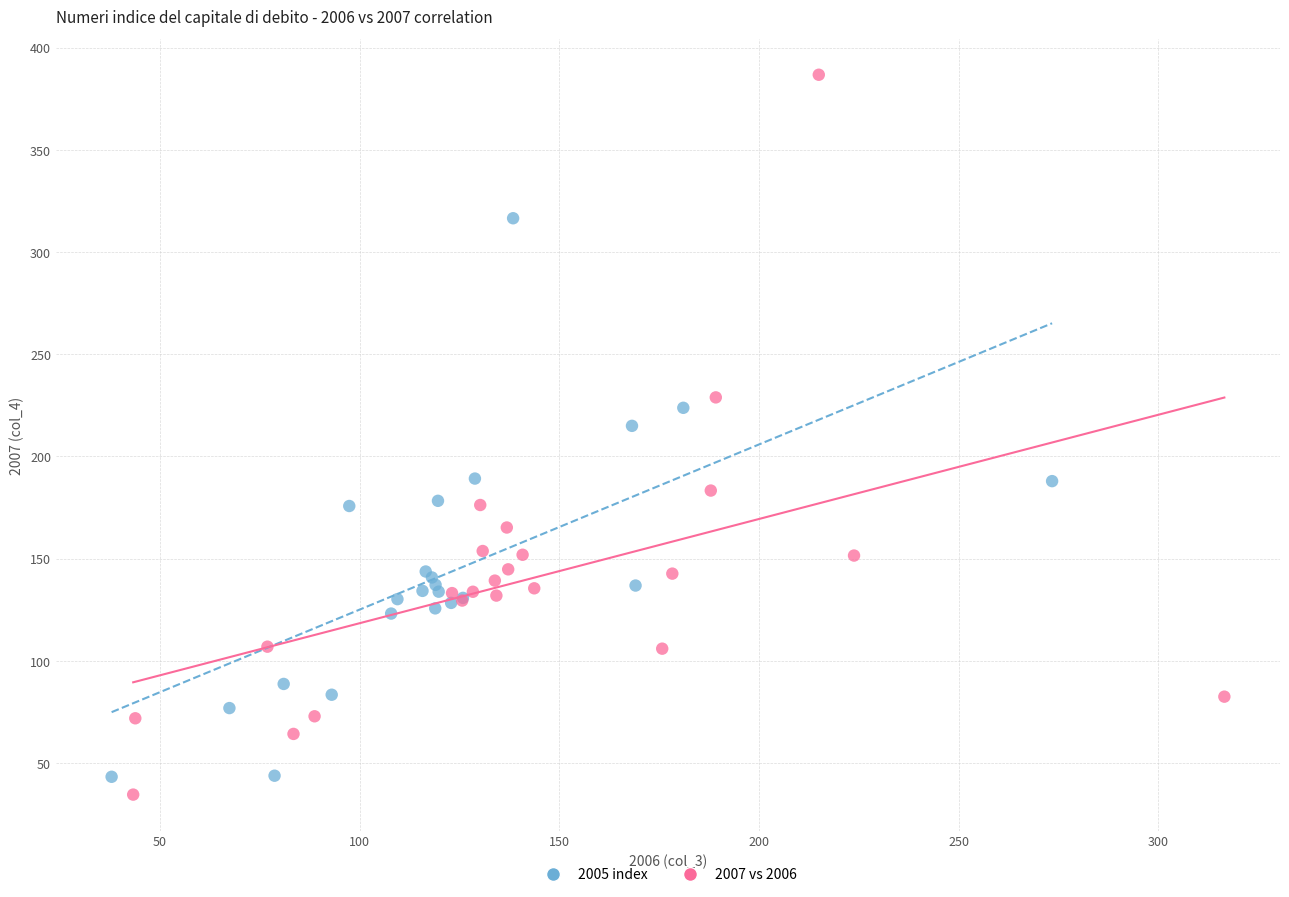

Which series reaches the maximum Y coordinate?

2007 vs 2006